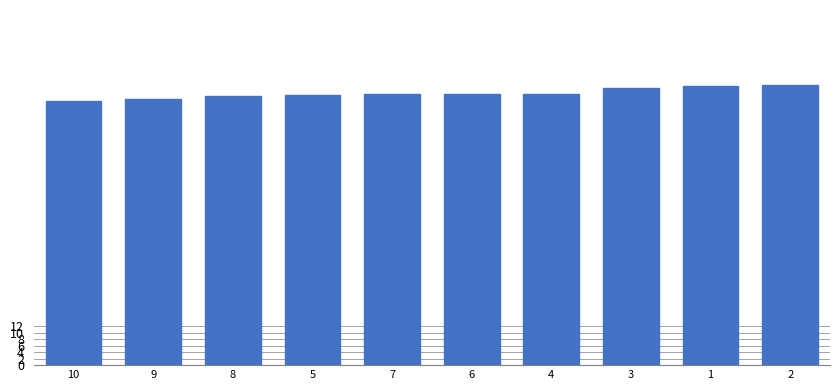

True or false: the data shows 122.9 at 7.

False